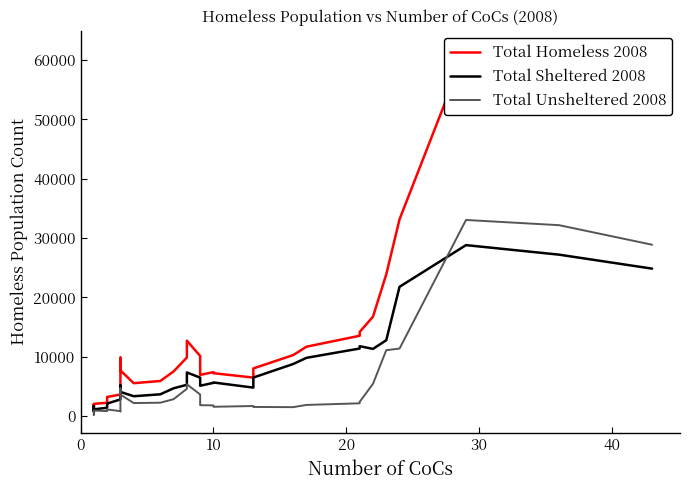

How many data points in Total Sheltered 2008 are above 5109?

20